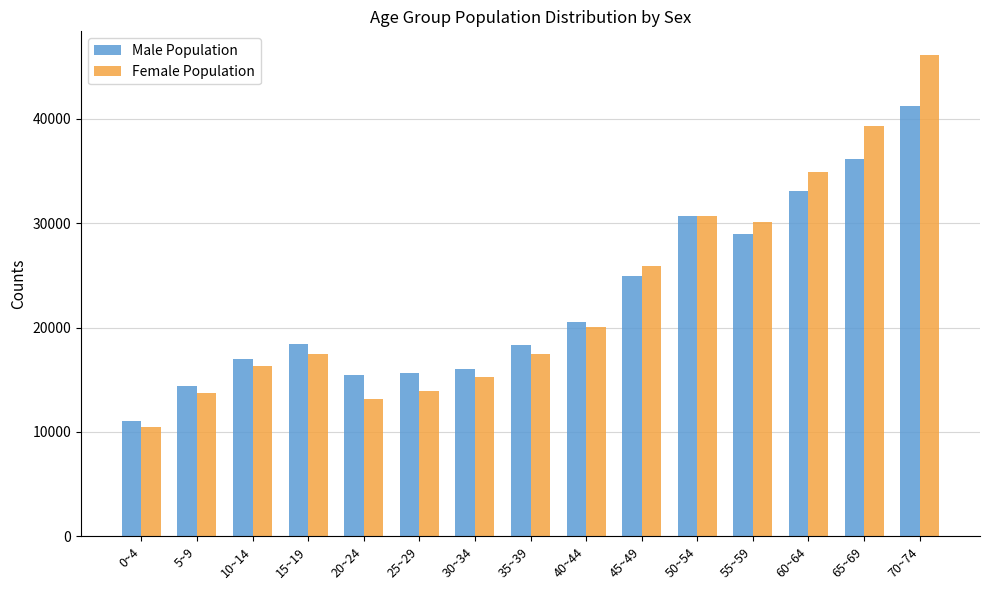

Which series has the largest range (max minus min)?

Female Population